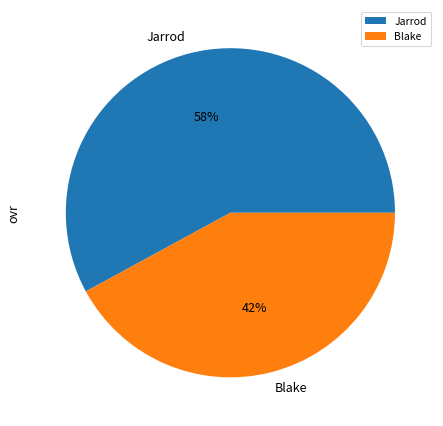

What is the ratio of the value at Blake to the value at Jarrod?

0.7